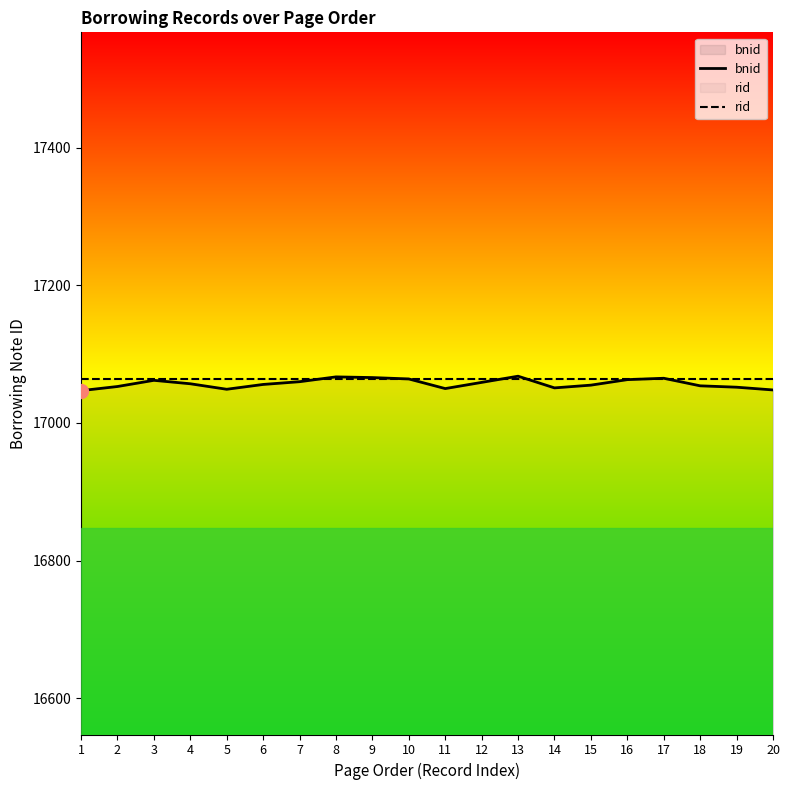

What is the sum of the rid values at 20 and 6?

34127.6